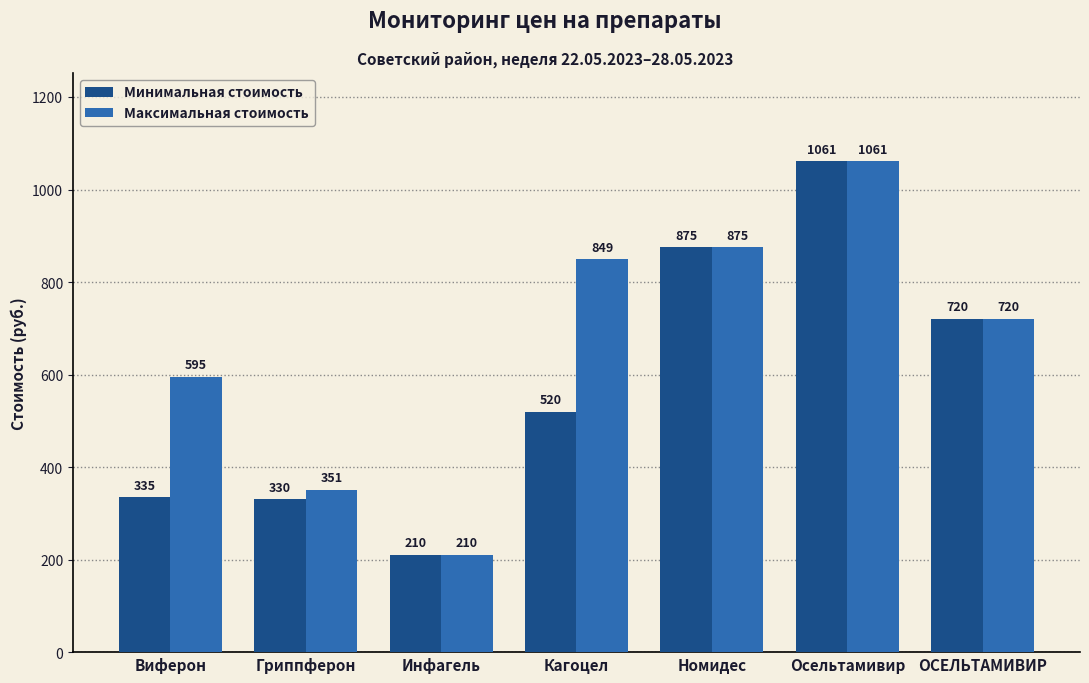

Where is Минимальная стоимость nearest to the value 635?

ОСЕЛЬТАМИВИР